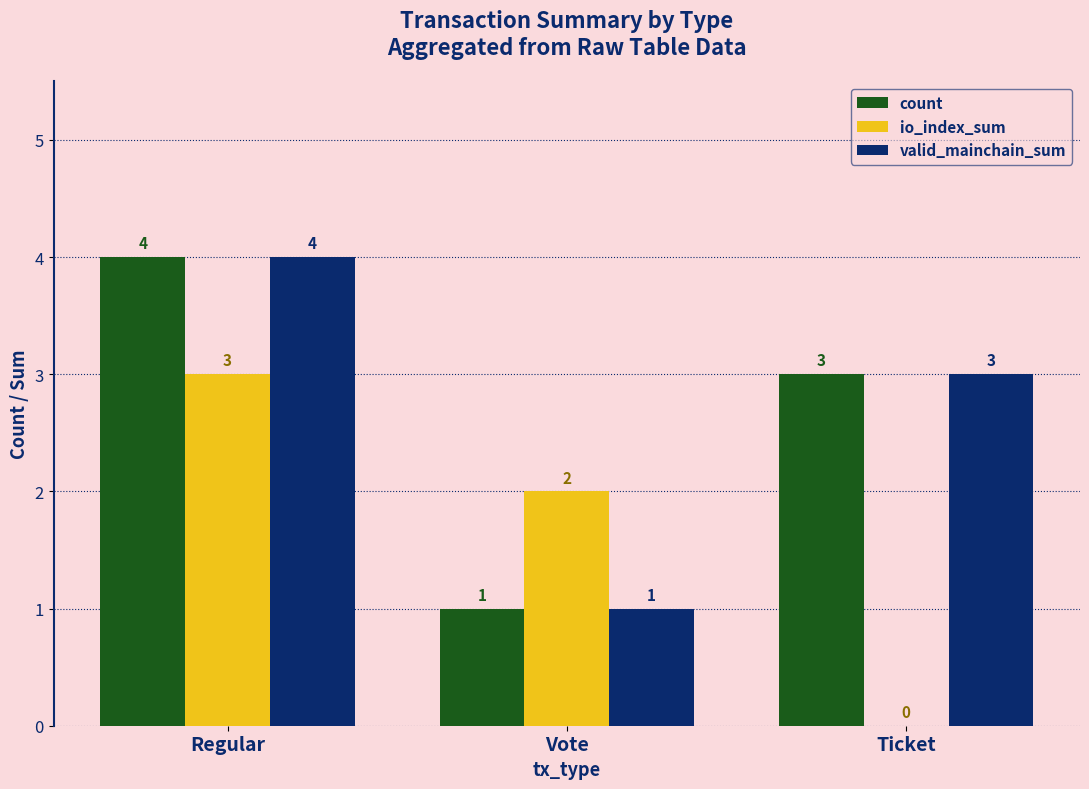

Is the value of io_index_sum at Ticket greater than the value of valid_mainchain_sum at Regular?

No